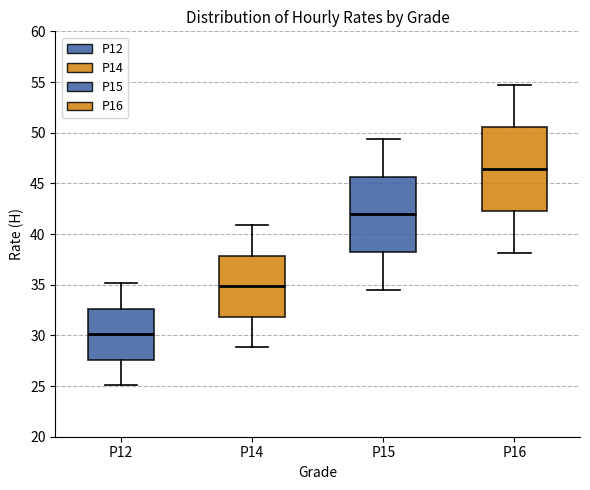

Which box has the lowest median line?

P12